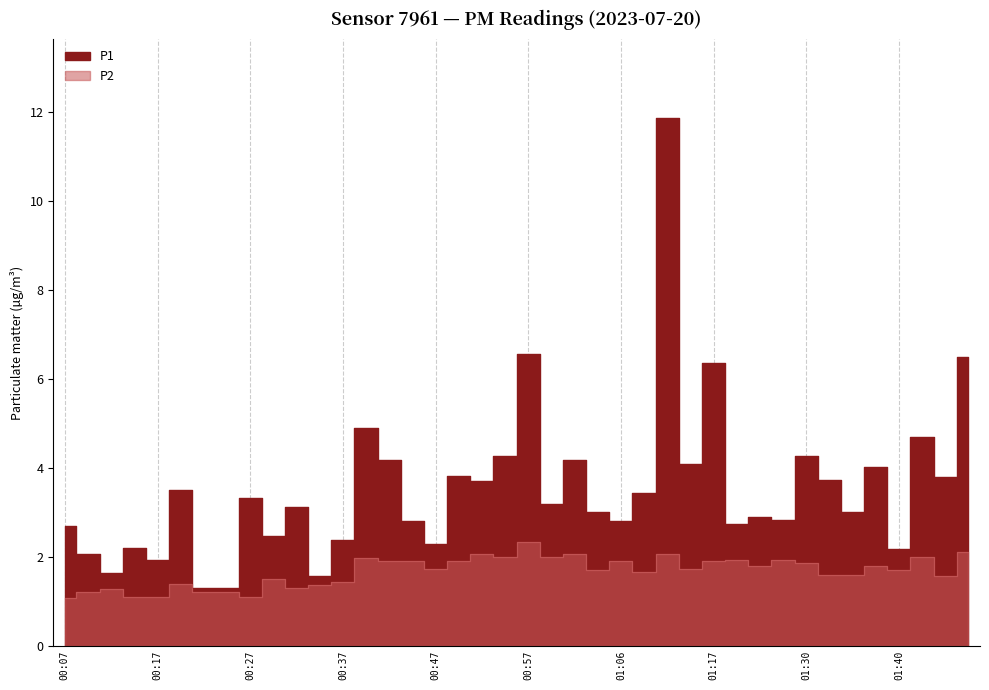

In P1, how many points are lower than both neighbors (excluding endpoints)?

14